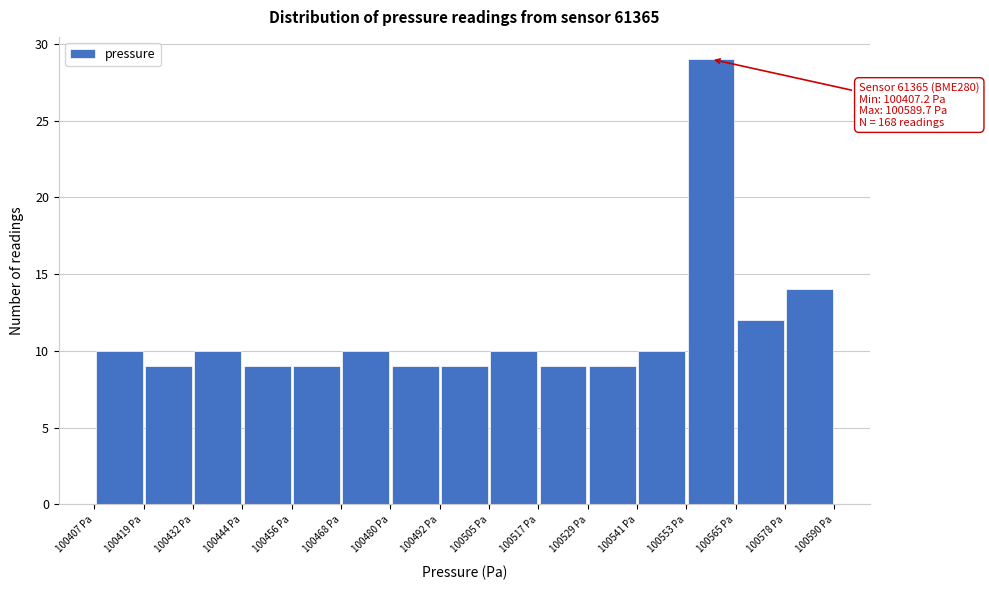

Over which range of the x-axis is the bar tallest?

100554 to 100566